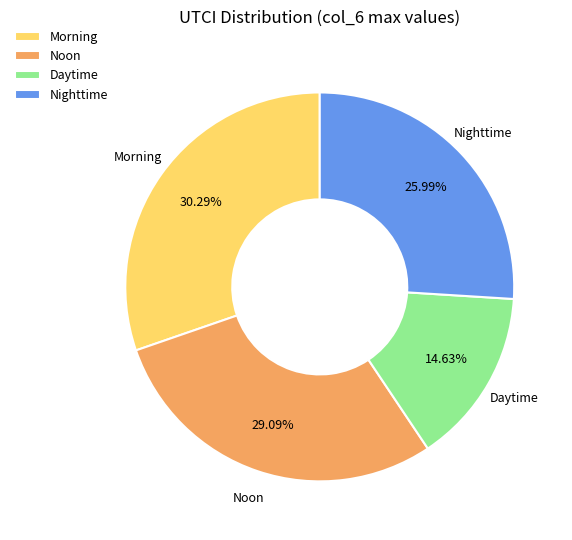

To the nearest percent, what percentage of the pie is Nighttime?

26%